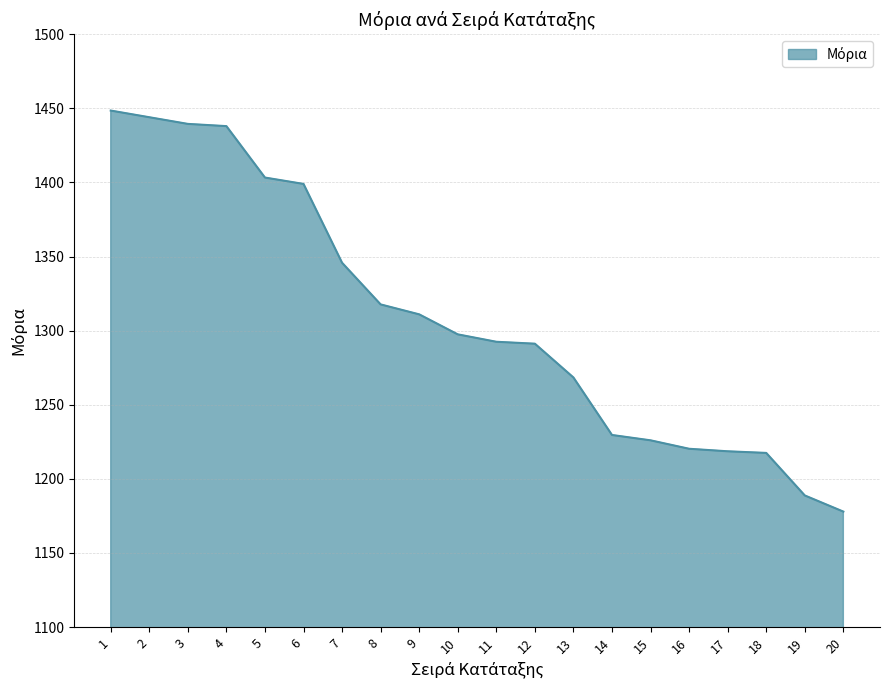

At which category does the chart reach its minimum across all series?

20